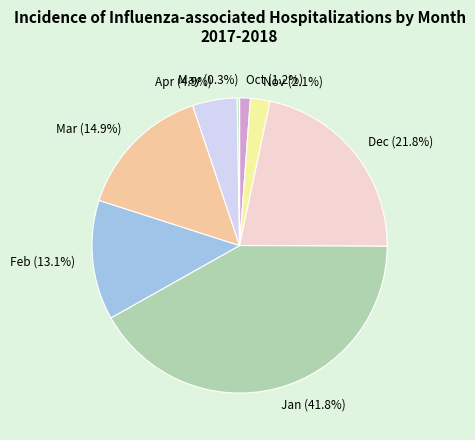

True or false: Dec accounts for 22% of the total.

True